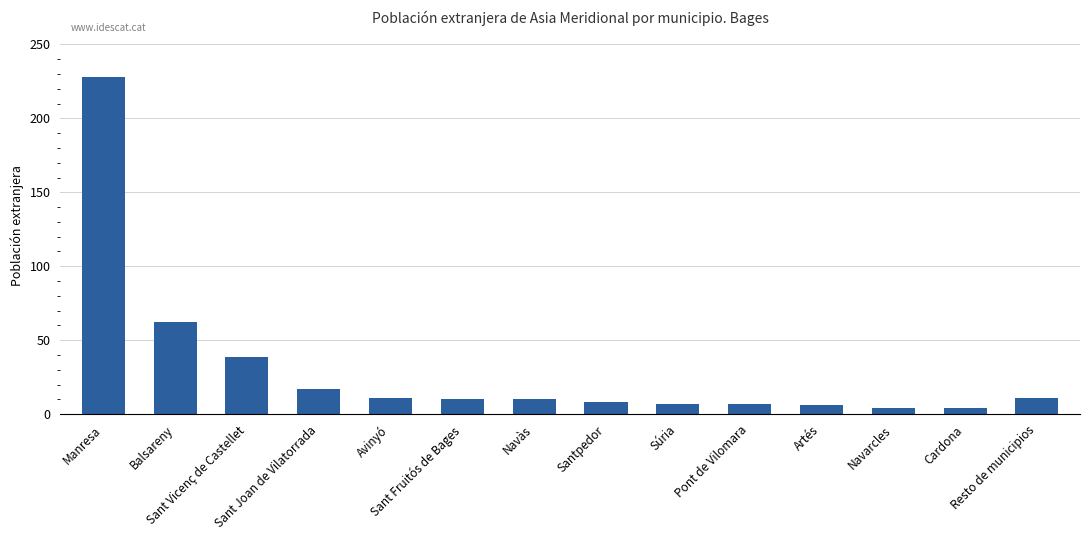

What is the difference between the maximum and minimum values?

224